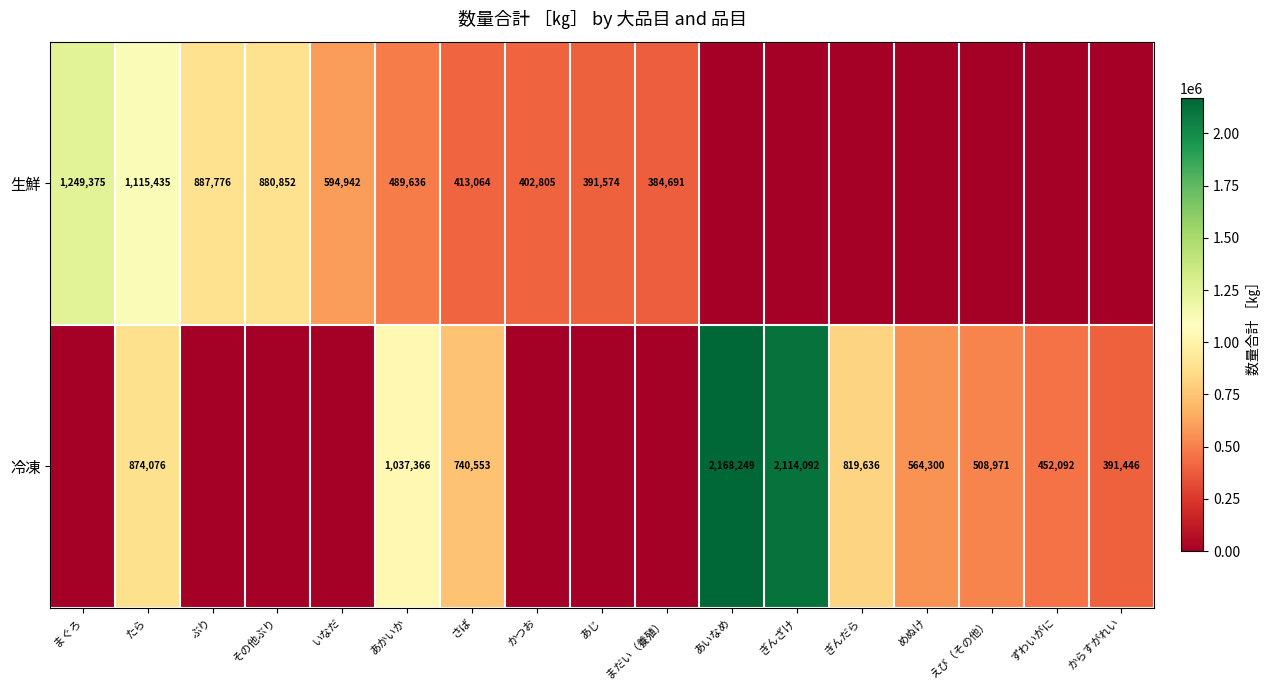

The value of 冷凍 at たら is 1250172. True or false?

False